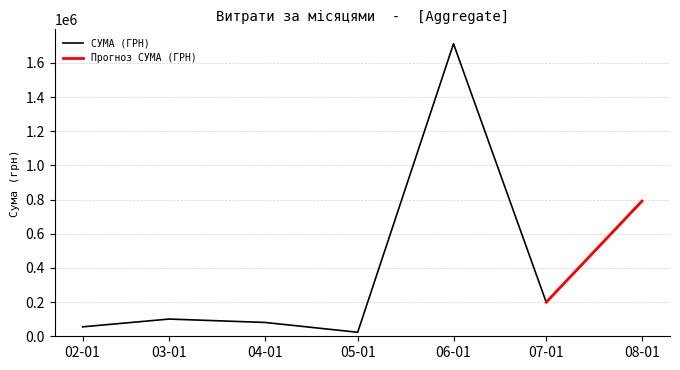

Is it true that the value at 14.02.2019 is 10996.6?

False